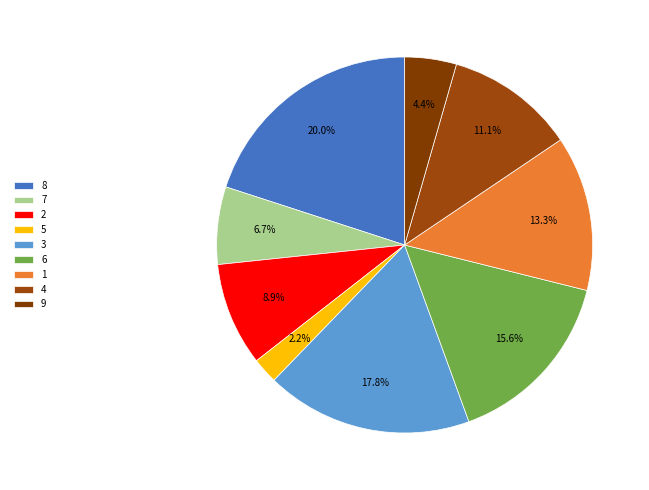

Which slice is the largest?

8